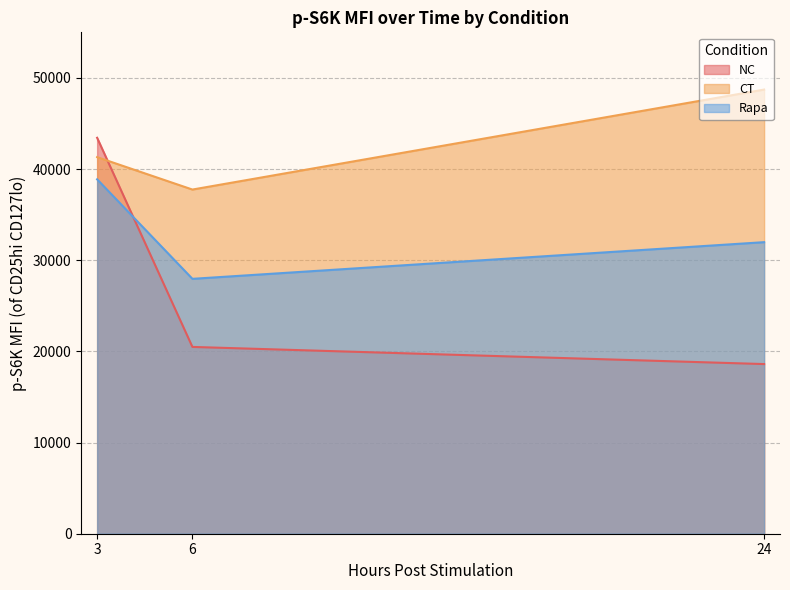

At which label is NC closest to 31021?

6